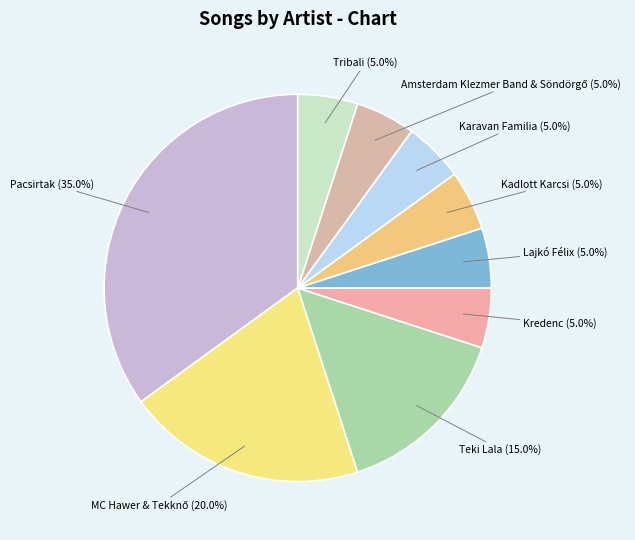

Does Lajkó Félix account for over 50% of the chart?

No